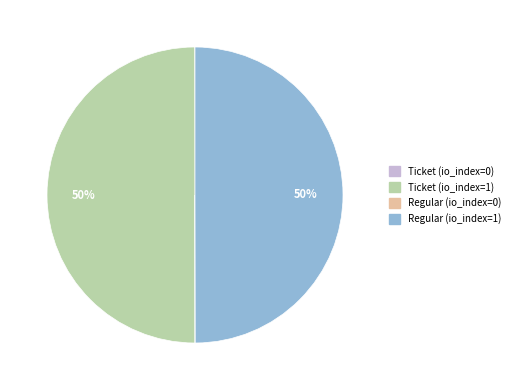

To the nearest percent, what is the difference between the largest and smallest slice percentages?

50%